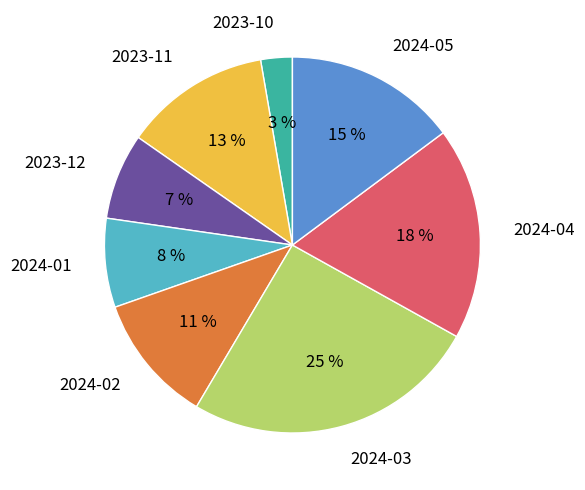

Is 2023-11 the majority of the pie?

No